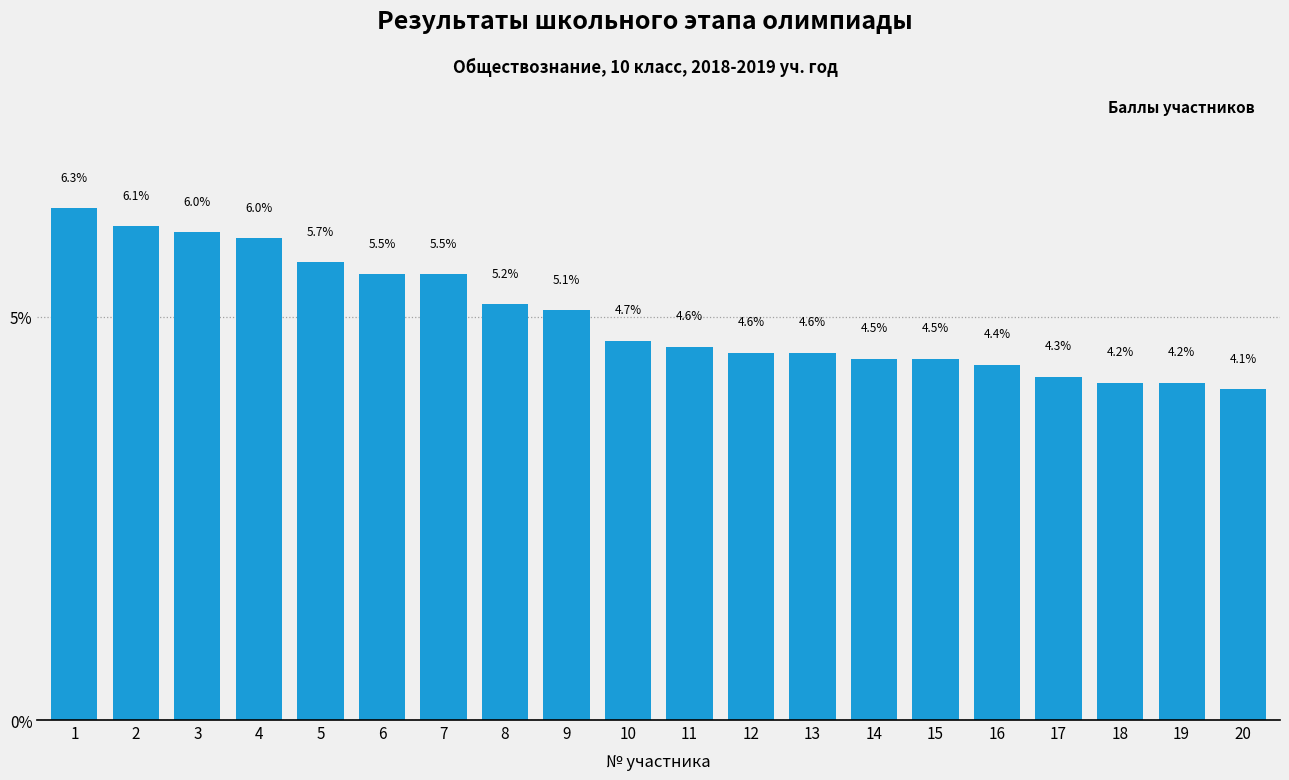

Reading left to right, what are all the values shown in this chart?

1=6.3	2=6.1	3=6.0	4=6.0	5=5.7	6=5.5	7=5.5	8=5.2	9=5.1	10=4.7	11=4.6	12=4.6	13=4.6	14=4.5	15=4.5	16=4.4	17=4.3	18=4.2	19=4.2	20=4.1